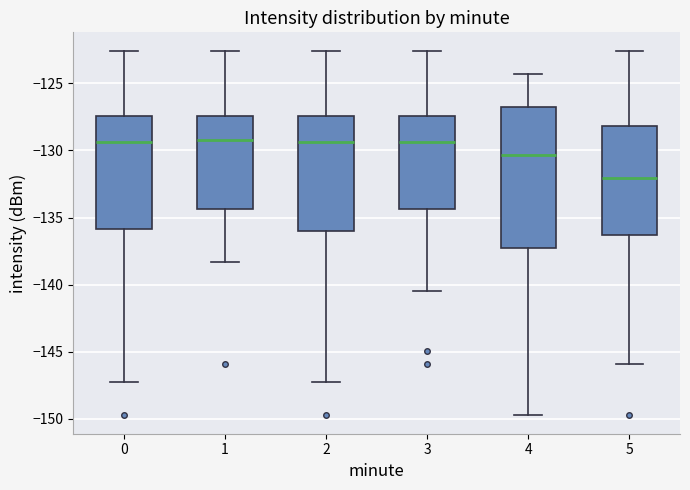

Reading left to right, read every box against the y-axis: the position of its median line, the range the box covers, and the ends of its whiskers. The values are not printed on the chart, so give them approximately, as read against the axis.

0: median -129.5, box -136.0 to -127.5, whiskers -147.0 to -122.5
1: median -129.0, box -134.5 to -127.5, whiskers -138.5 to -122.5
2: median -129.5, box -136.0 to -127.5, whiskers -147.0 to -122.5
3: median -129.5, box -134.5 to -127.5, whiskers -140.5 to -122.5
4: median -130.5, box -137.5 to -127.0, whiskers -150.0 to -124.5
5: median -132.0, box -136.5 to -128.0, whiskers -146.0 to -122.5